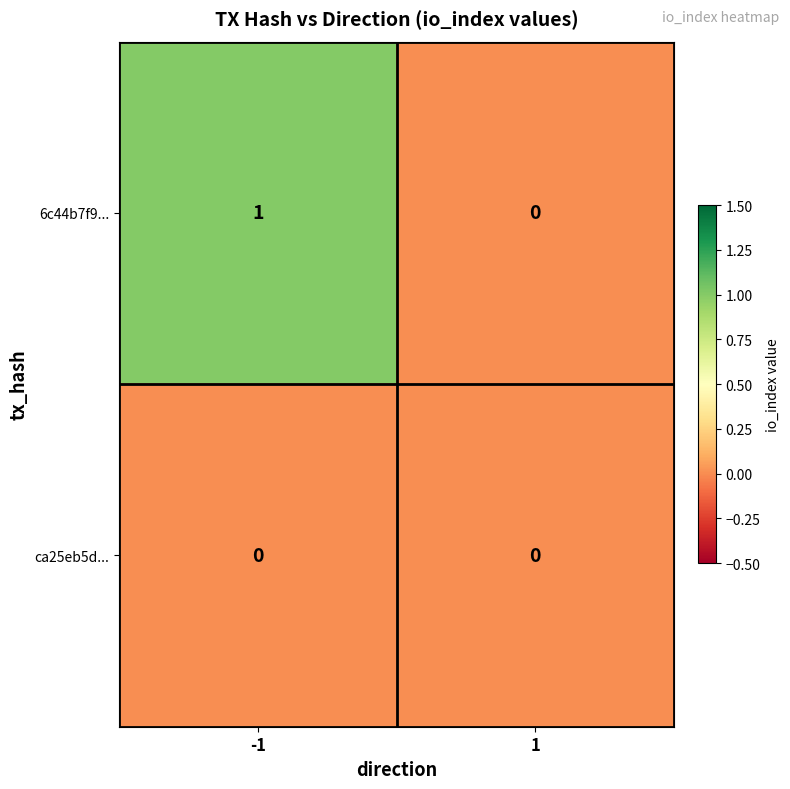

Rank the series by their average value, from lowest to highest.

ca25eb5d..., 6c44b7f9...